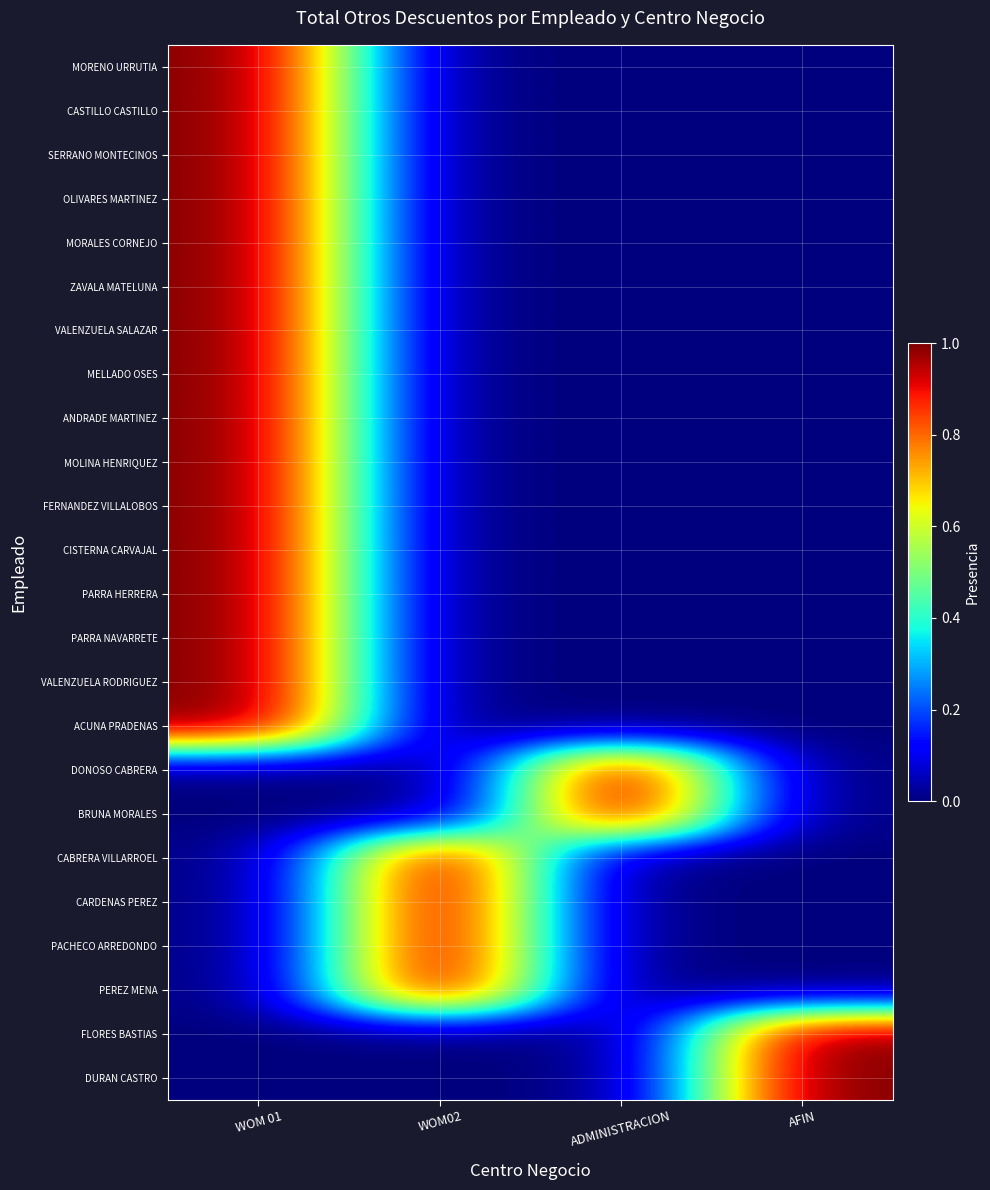

Reading right to left, what are all the values shown in this chart?

MORENO URRUTIA: AFIN=0	ADMINISTRACION=0	WOM02=0	WOM 01=1
CASTILLO CASTILLO: AFIN=0	ADMINISTRACION=0	WOM02=0	WOM 01=1
SERRANO MONTECINOS: AFIN=0	ADMINISTRACION=0	WOM02=0	WOM 01=1
OLIVARES MARTINEZ: AFIN=0	ADMINISTRACION=0	WOM02=0	WOM 01=1
MORALES CORNEJO: AFIN=0	ADMINISTRACION=0	WOM02=0	WOM 01=1
ZAVALA MATELUNA: AFIN=0	ADMINISTRACION=0	WOM02=0	WOM 01=1
VALENZUELA SALAZAR: AFIN=0	ADMINISTRACION=0	WOM02=0	WOM 01=1
MELLADO OSES: AFIN=0	ADMINISTRACION=0	WOM02=0	WOM 01=1
ANDRADE MARTINEZ: AFIN=0	ADMINISTRACION=0	WOM02=0	WOM 01=1
MOLINA HENRIQUEZ: AFIN=0	ADMINISTRACION=0	WOM02=0	WOM 01=1
FERNANDEZ VILLALOBOS: AFIN=0	ADMINISTRACION=0	WOM02=0	WOM 01=1
CISTERNA CARVAJAL: AFIN=0	ADMINISTRACION=0	WOM02=0	WOM 01=1
PARRA HERRERA: AFIN=0	ADMINISTRACION=0	WOM02=0	WOM 01=1
PARRA NAVARRETE: AFIN=0	ADMINISTRACION=0	WOM02=0	WOM 01=1
VALENZUELA RODRIGUEZ: AFIN=0	ADMINISTRACION=0	WOM02=0	WOM 01=1
ACUNA PRADENAS: AFIN=0	ADMINISTRACION=0	WOM02=0	WOM 01=1
DONOSO CABRERA: AFIN=0	ADMINISTRACION=1	WOM02=0	WOM 01=0
BRUNA MORALES: AFIN=0	ADMINISTRACION=1	WOM02=0	WOM 01=0
CABRERA VILLARROEL: AFIN=0	ADMINISTRACION=0	WOM02=1	WOM 01=0
CARDENAS PEREZ: AFIN=0	ADMINISTRACION=0	WOM02=1	WOM 01=0
PACHECO ARREDONDO: AFIN=0	ADMINISTRACION=0	WOM02=1	WOM 01=0
PEREZ MENA: AFIN=0	ADMINISTRACION=0	WOM02=1	WOM 01=0
FLORES BASTIAS: AFIN=1	ADMINISTRACION=0	WOM02=0	WOM 01=0
DURAN CASTRO: AFIN=1	ADMINISTRACION=0	WOM02=0	WOM 01=0